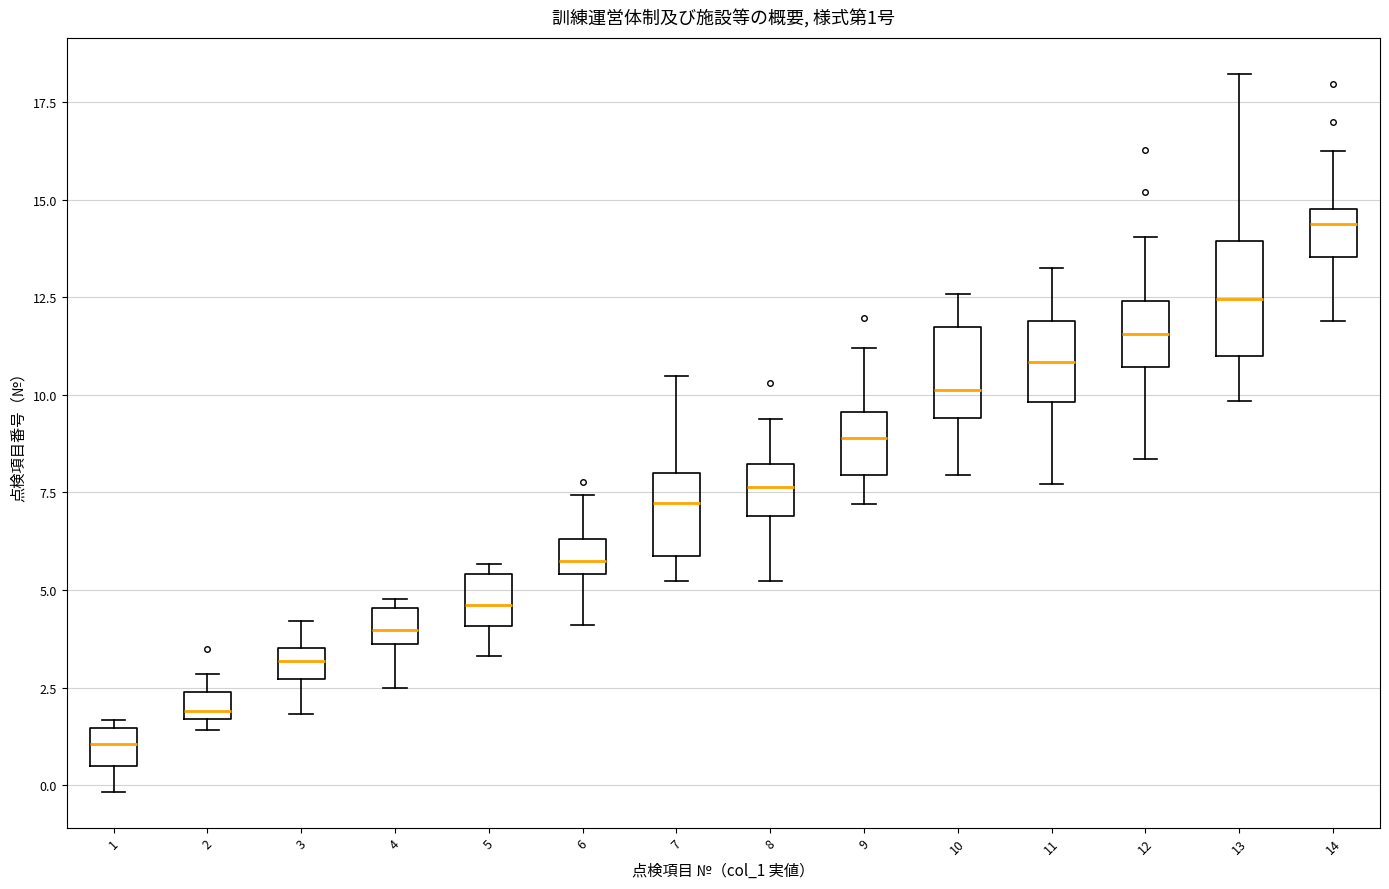

Comparing the boxes themselves (not the whiskers), which one is the tallest?

13